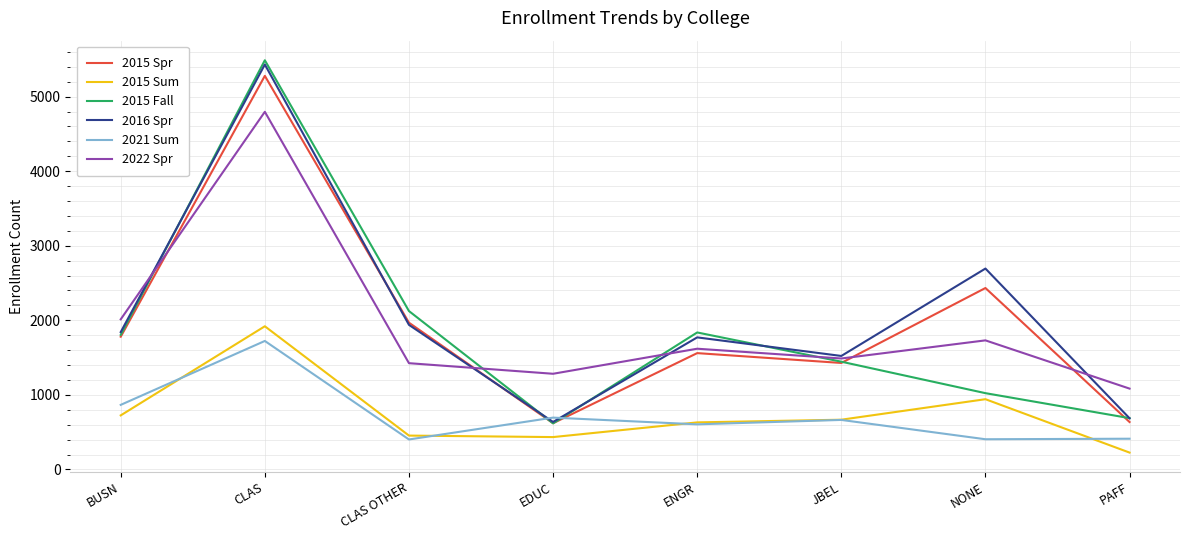

Which label corresponds to the smallest value in the chart?

PAFF